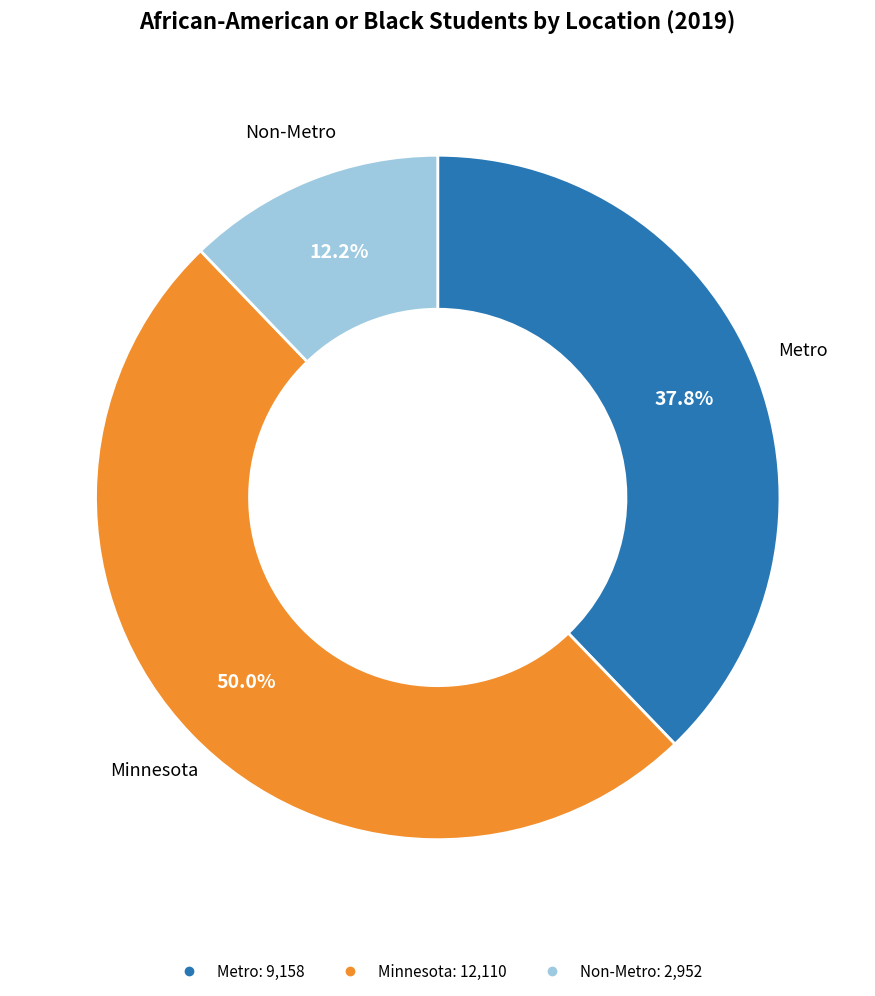

Is Non-Metro the majority of the pie?

No